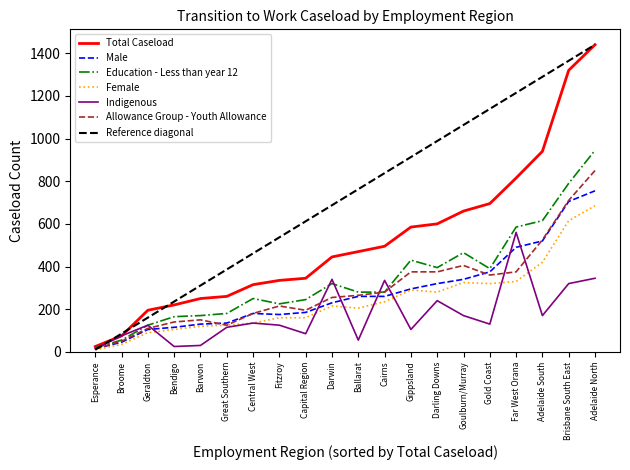

What is the difference between the maximum and minimum values in the Indigenous series?

545